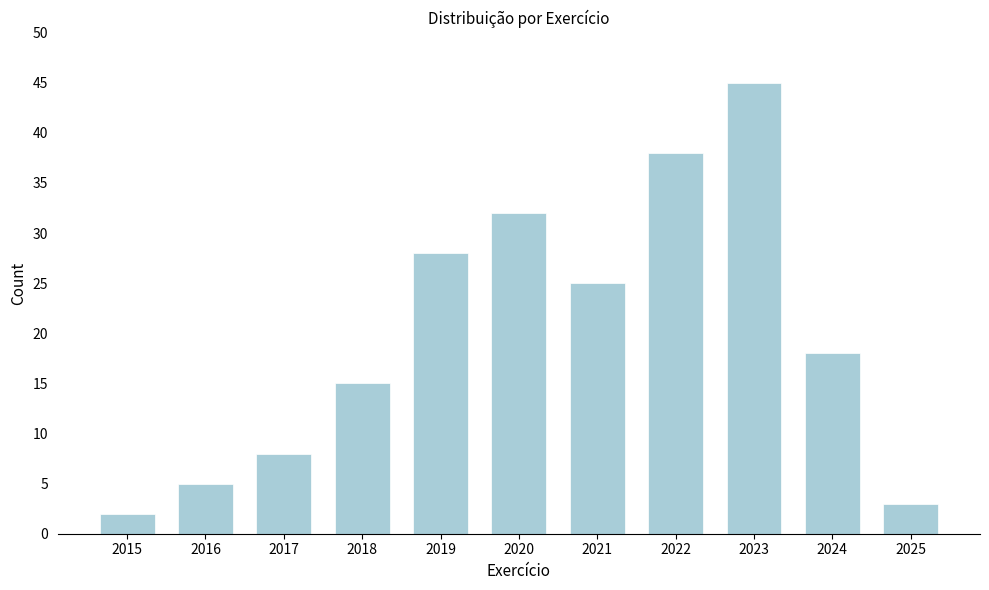

Reading right to left, what are all the values shown in this chart?

2025=3	2024=18	2023=45	2022=38	2021=25	2020=32	2019=28	2018=15	2017=8	2016=5	2015=2